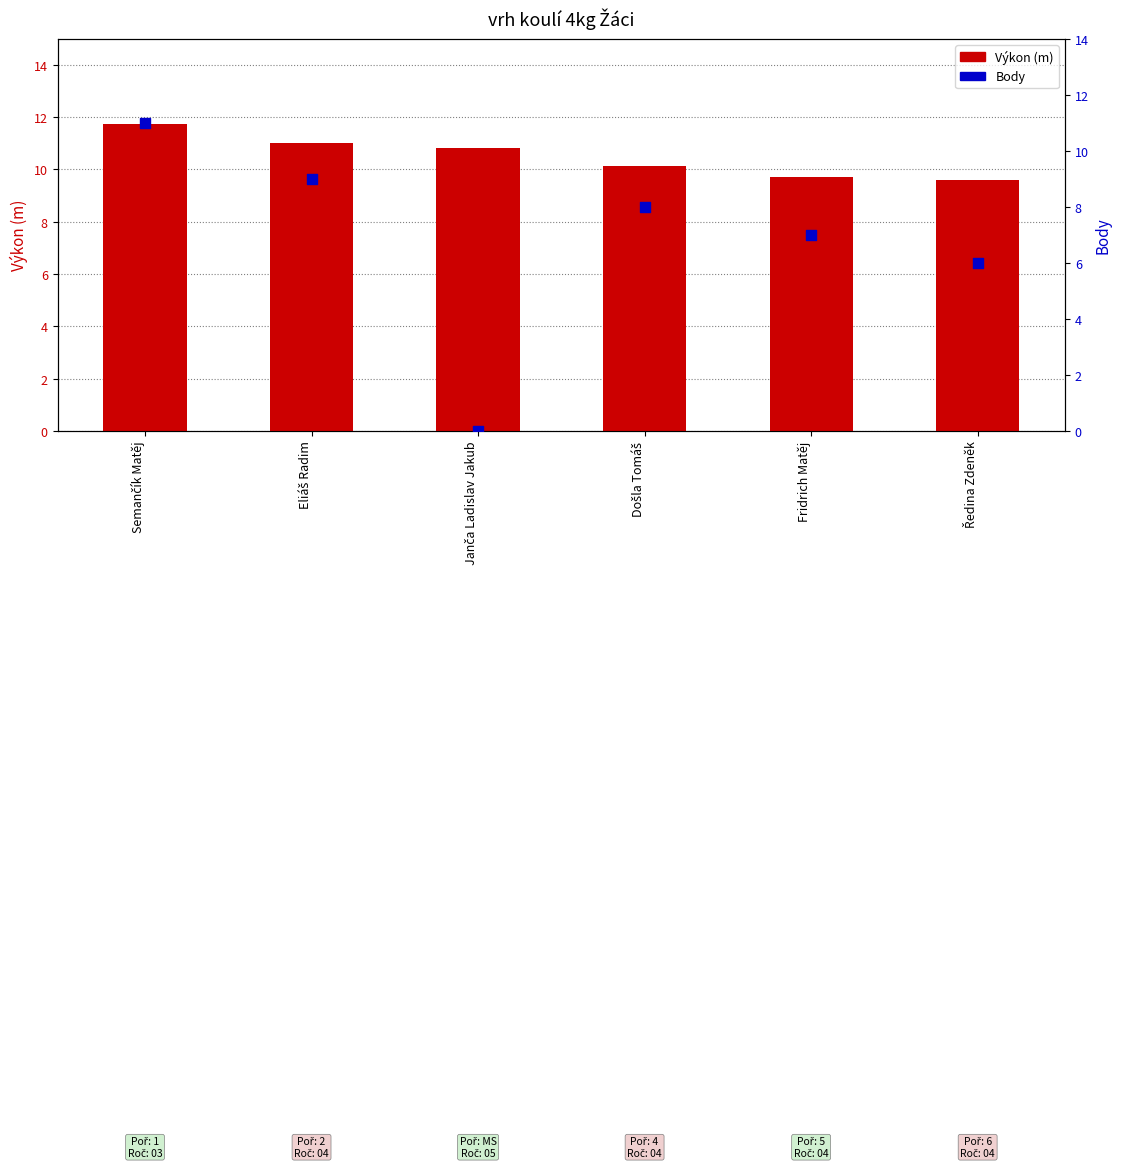

At how many categories does at least one series exceed 3?

6